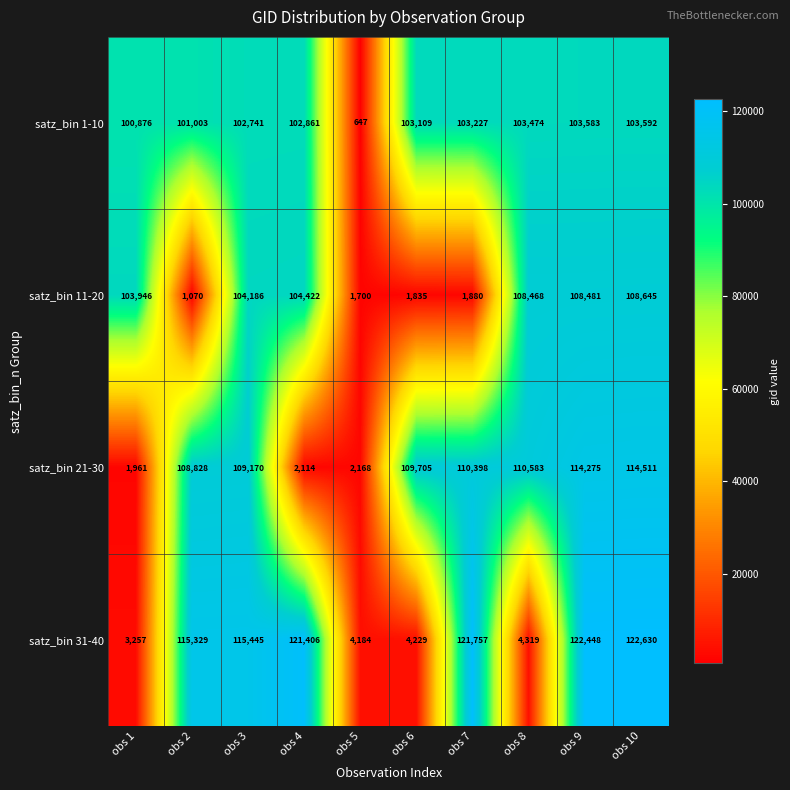

At obs 7, list the series in order from largest to smallest.

satz_bin 31-40, satz_bin 21-30, satz_bin 1-10, satz_bin 11-20